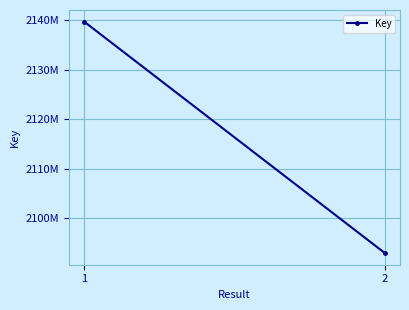

Reading left to right, transcribe all the data shown in this chart.

2139698769	2092930060